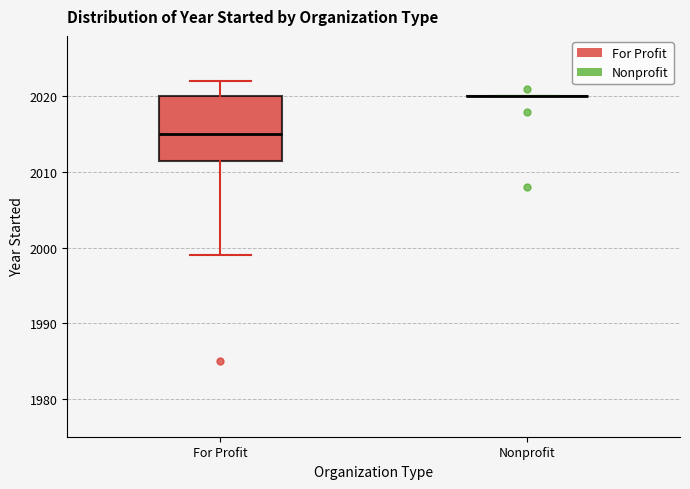

Comparing the boxes themselves (not the whiskers), which one is the tallest?

For Profit